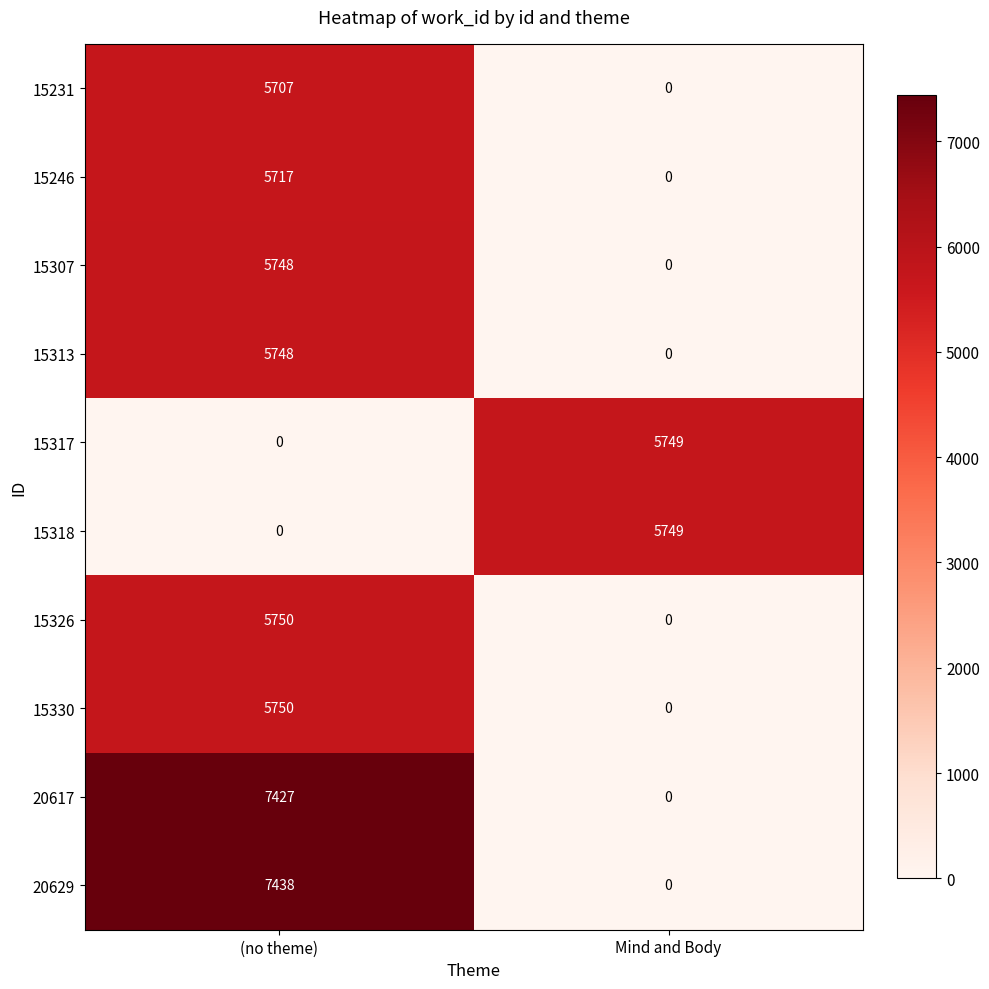

Which series has the largest range (max minus min)?

20629